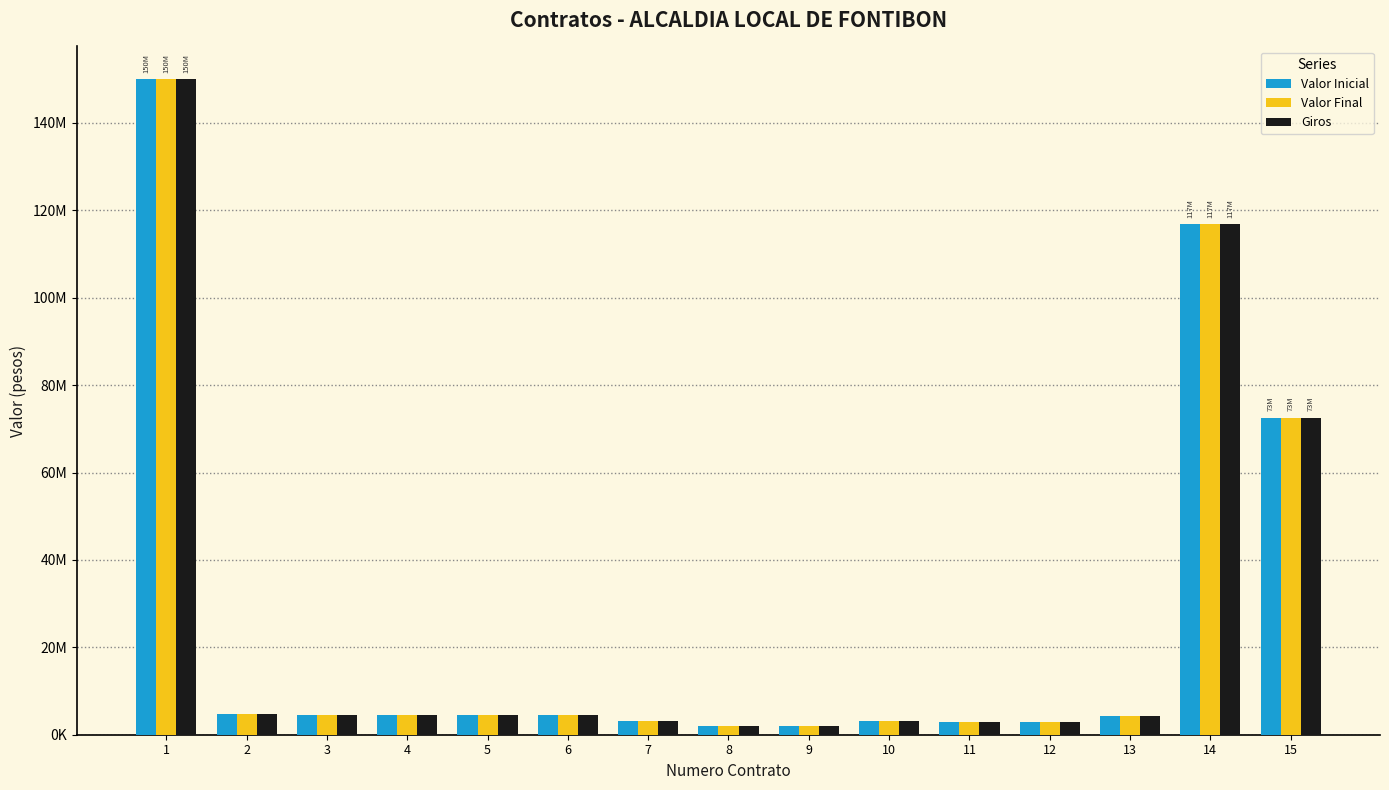

How many bars are there in total?

45